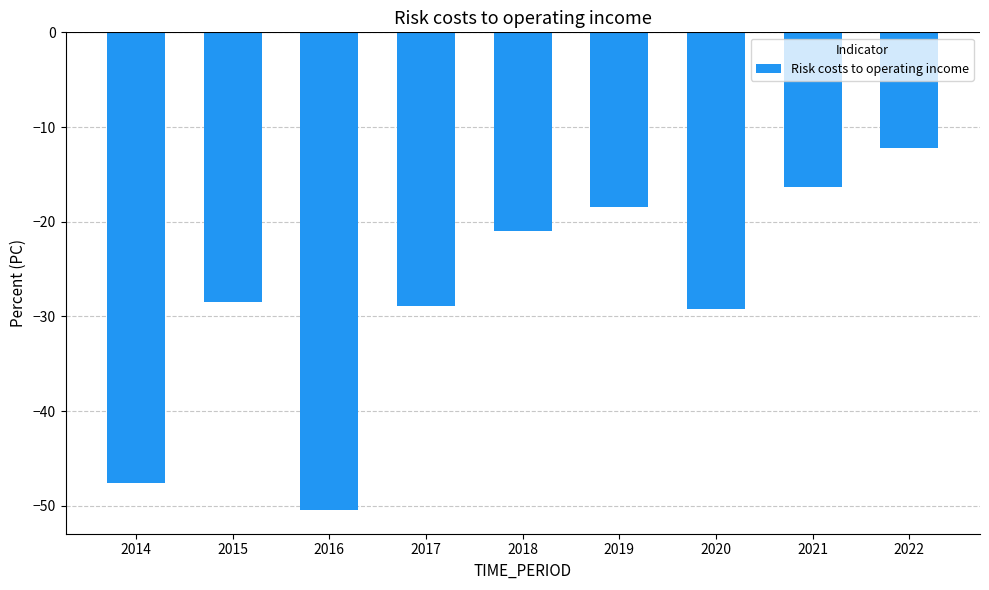

How many data points are above -28?

4